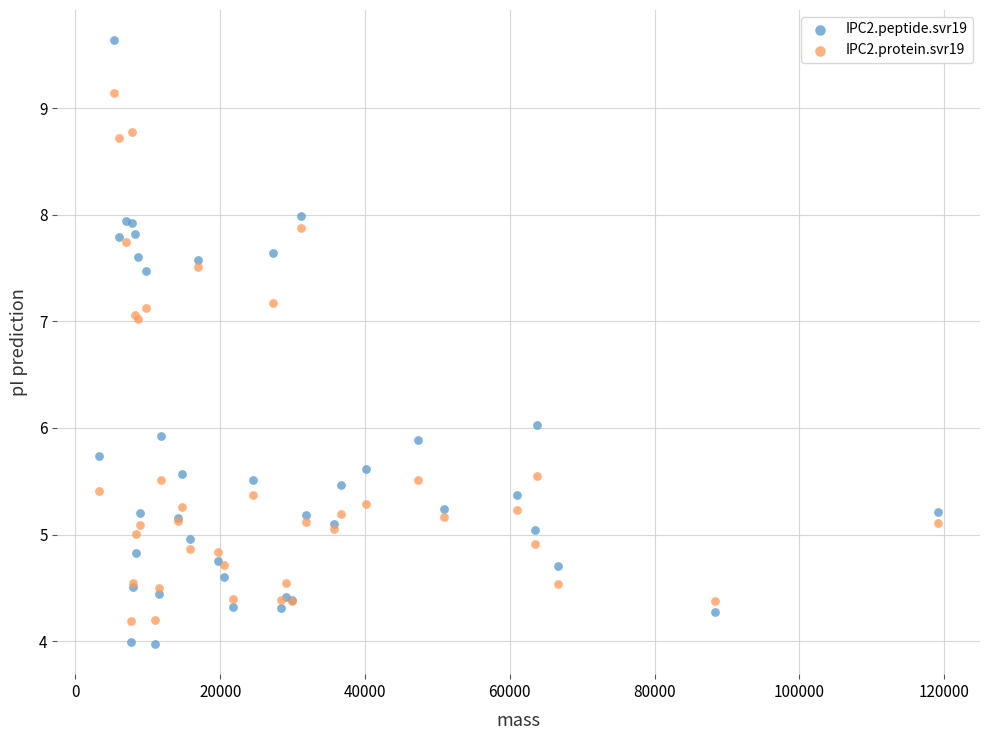

What are all the series names shown in the legend?

IPC2.peptide.svr19, IPC2.protein.svr19